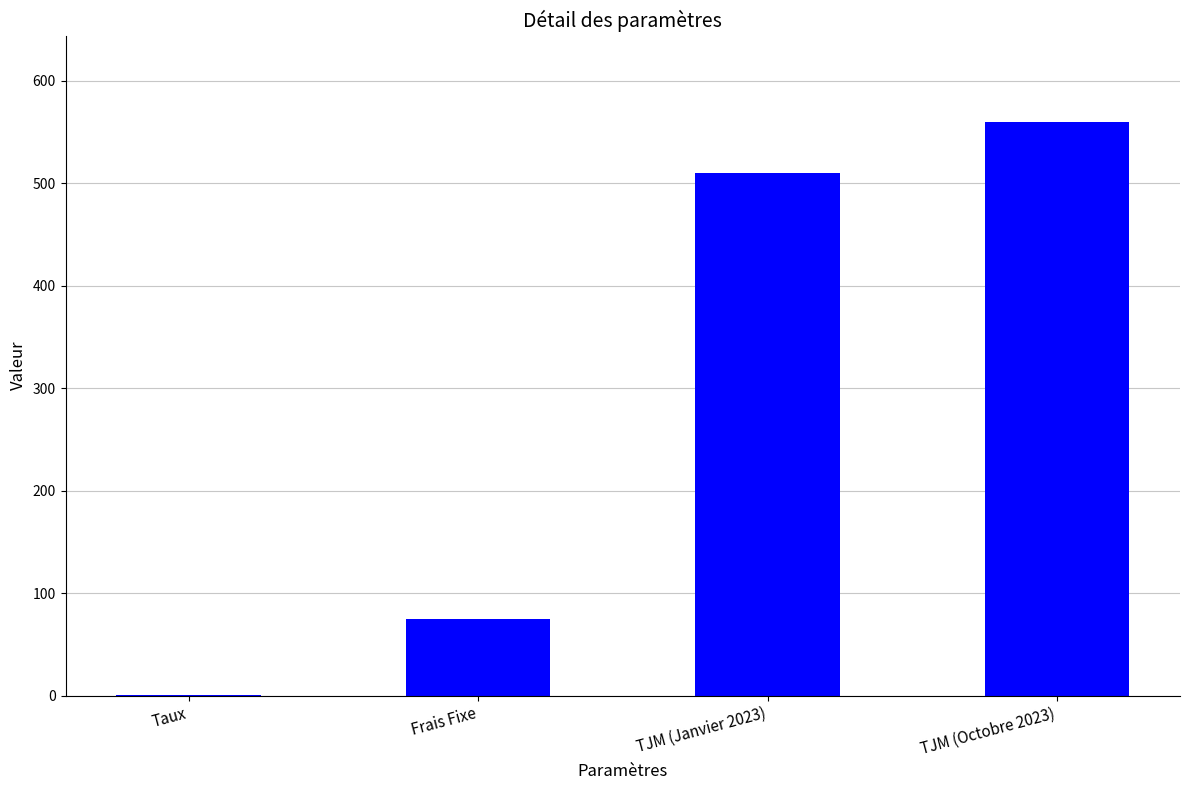

True or false: the data shows 31.0 at Frais Fixe.

False